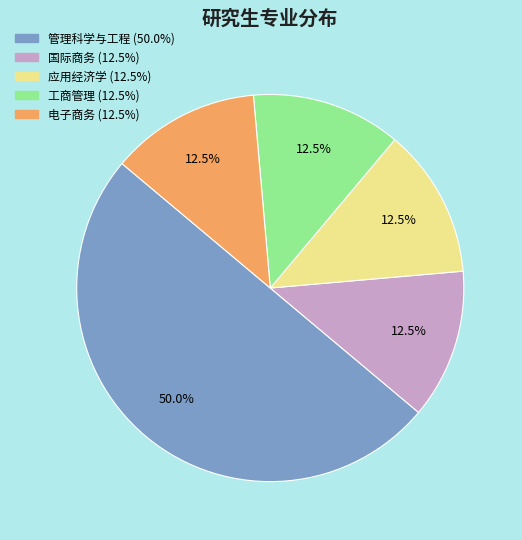

Approximately how many times larger is the value at 应用经济学 compared to 国际商务?

1.0